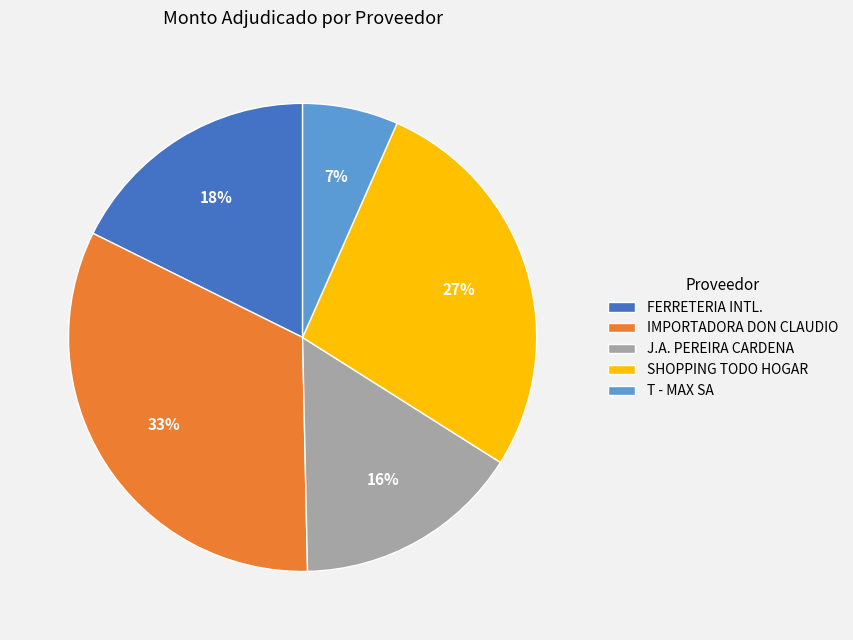

What percentage is the SHOPPING TODO HOGAR slice, to the nearest percent?

27%